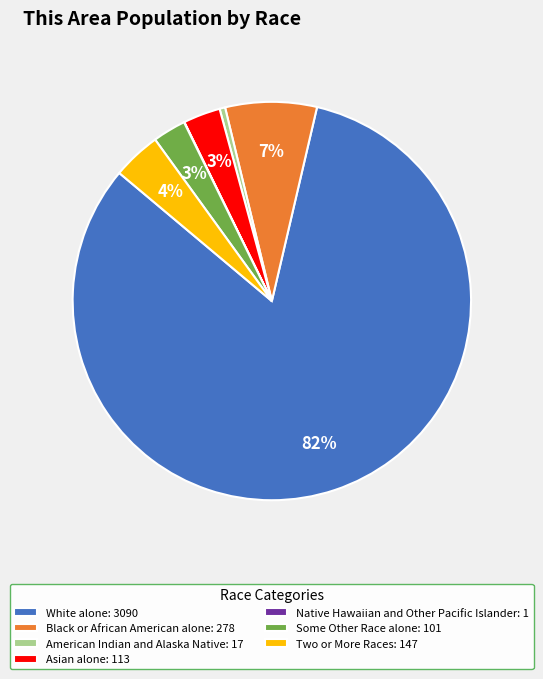

Between Some Other Race alone and White alone, which is larger?

White alone